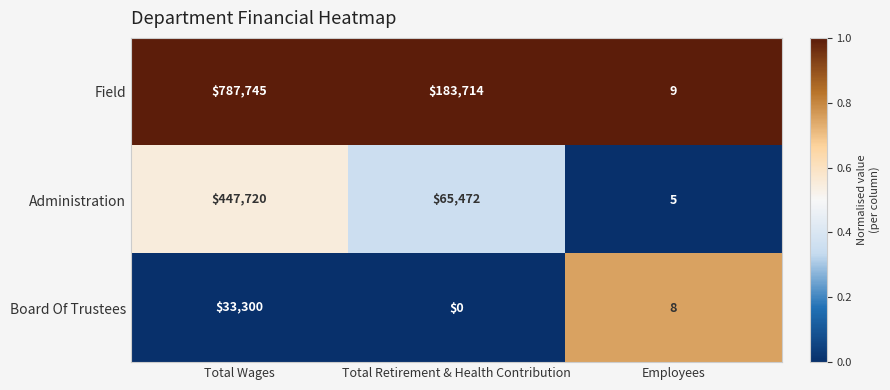

Rank the series at Employees from lowest to highest value.

Administration, Board Of Trustees, Field